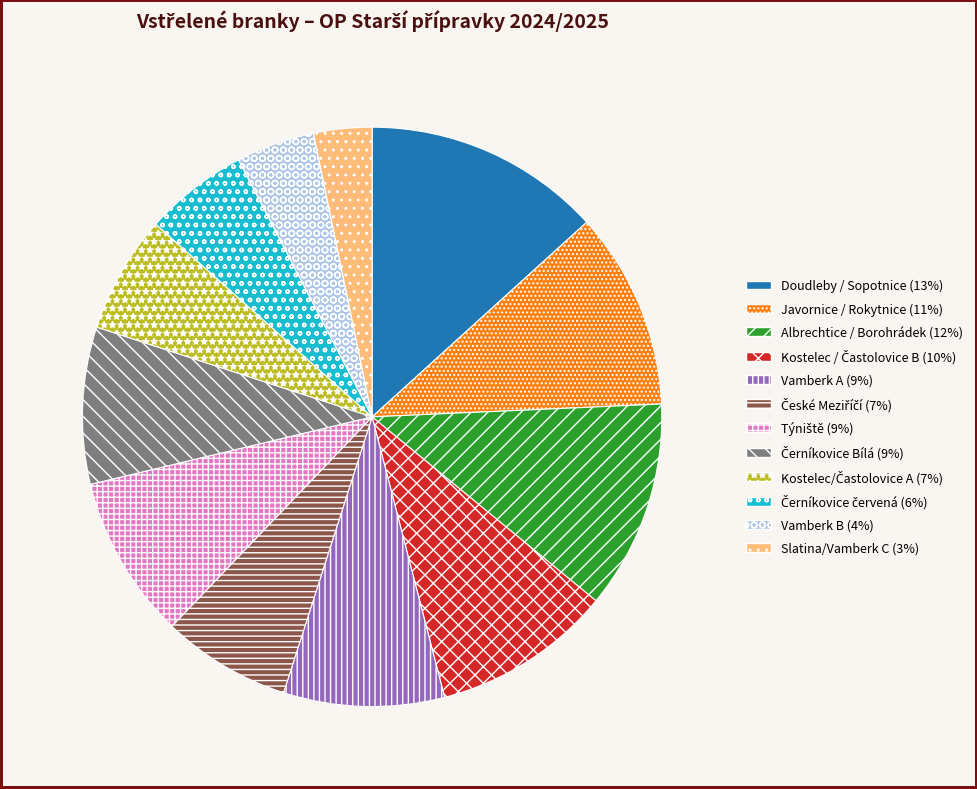

The Javornice / Rokytnice slice represents 1% of the pie. True or false?

False